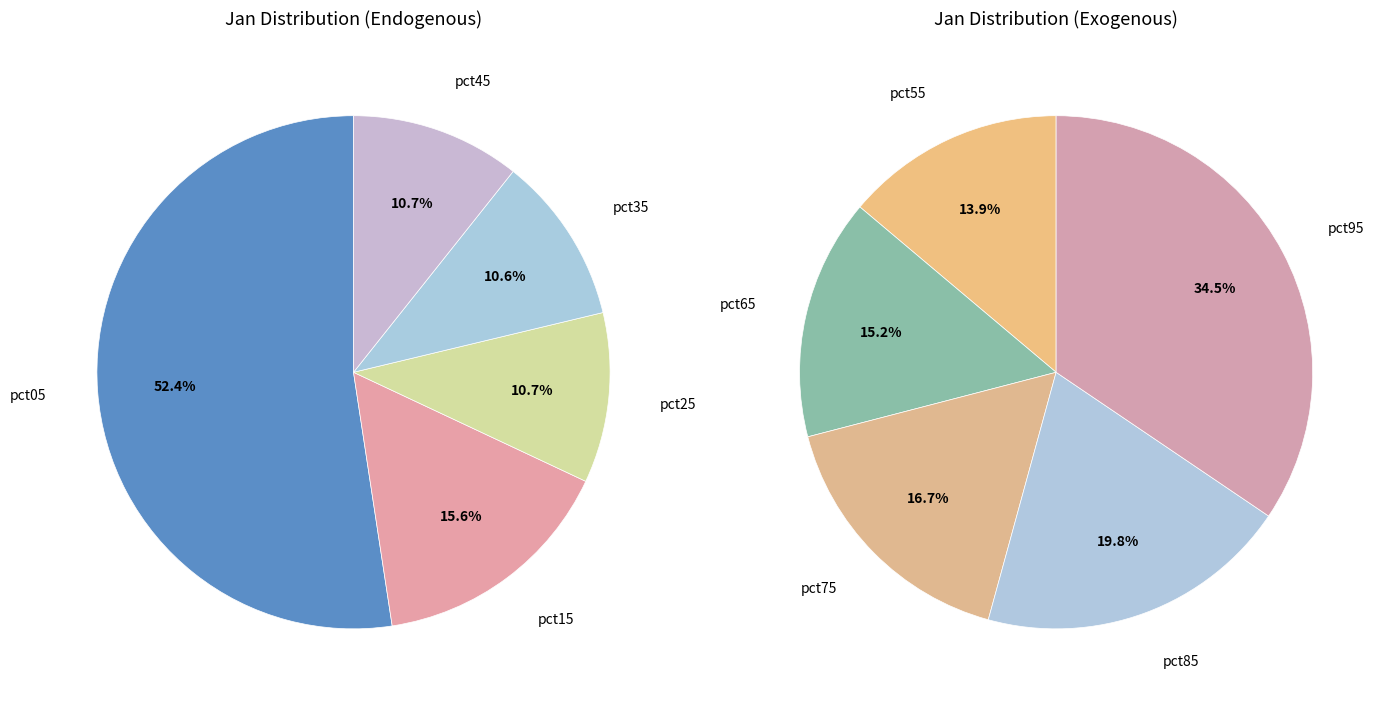

Rank the categories by value from lowest to highest.

pct55, pct35, pct45, pct25, pct65, pct75, pct85, pct15, pct95, pct05